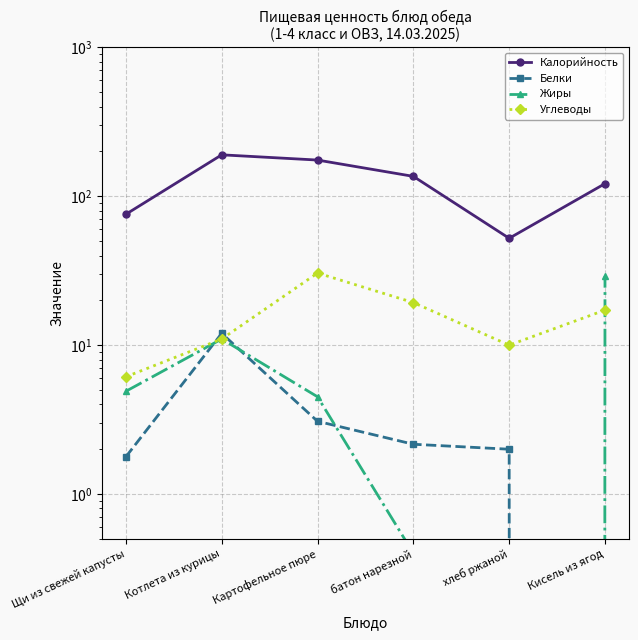

Reading right to left, what are all the values shown in this chart?

Калорийность: 121.5	52.2	136.0	175.0	189.8	75.7
Белки: 0.0	2.0	2.2	3.1	12.0	1.8
Жиры: 29.0	0.0	0.4	4.5	11.0	4.9
Углеводы: 17.2	10.0	19.3	30.5	11.0	6.1